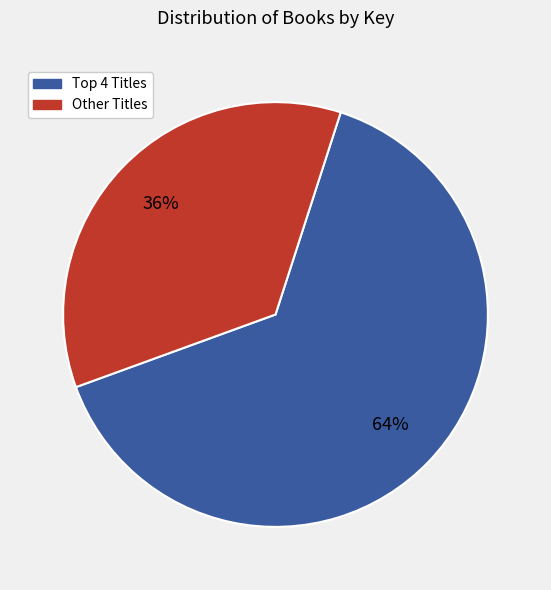

To the nearest percent, what is the average slice percentage?

50%